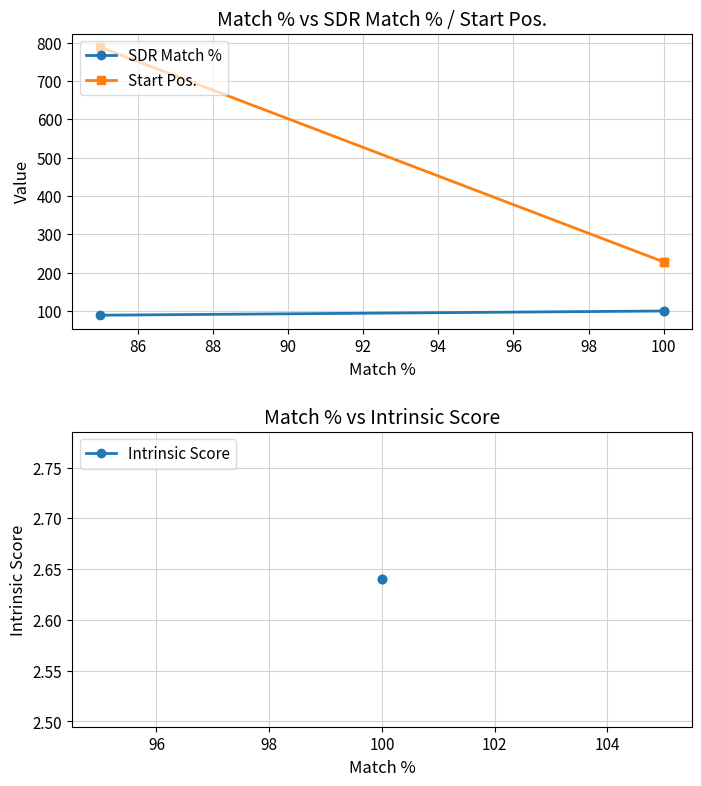

Which series has the largest range (max minus min)?

Start Pos.